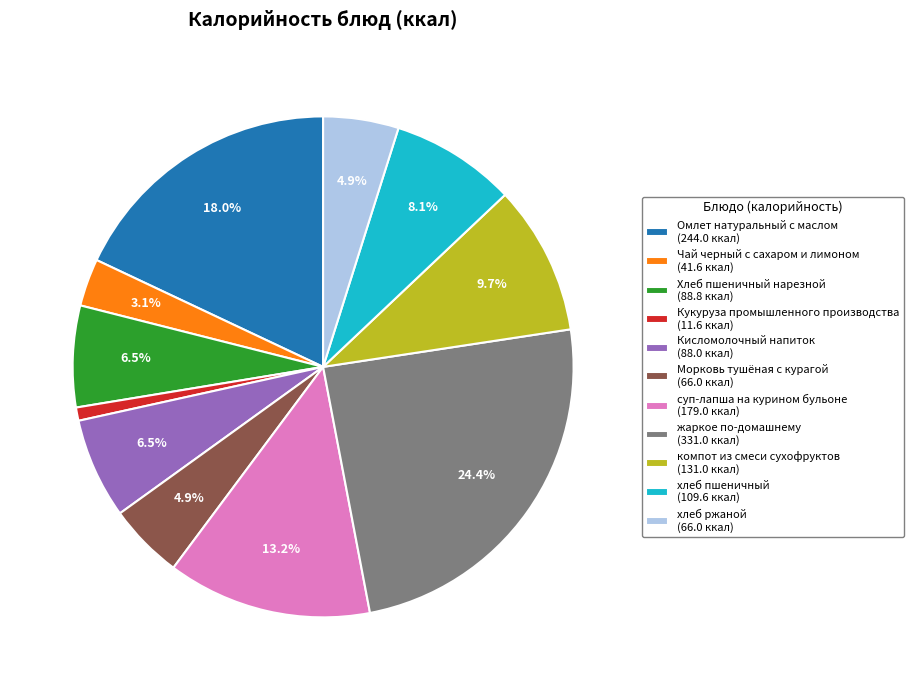

What is the smallest slice in the pie chart?

Кукуруза промышленного производства